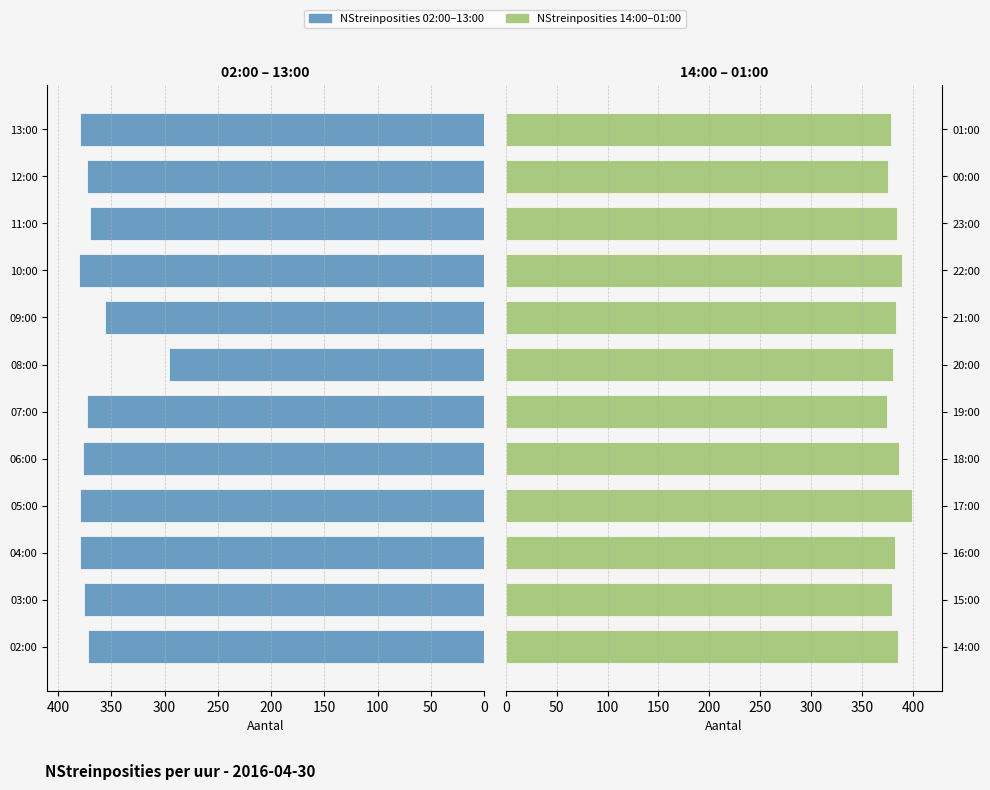

What is the difference between the second highest and minimum values in the NStreinposities (14-01h) series?

14